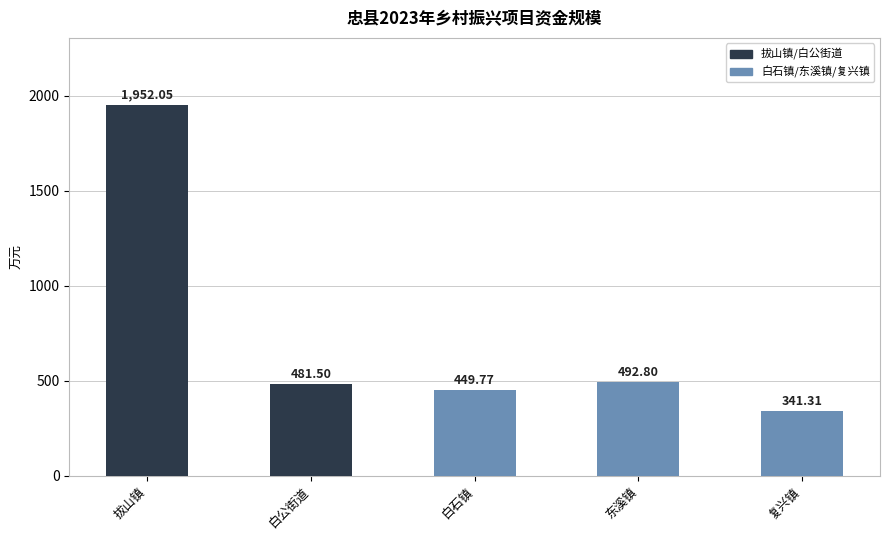

What is the label of the 4th bar from the right?

白公街道